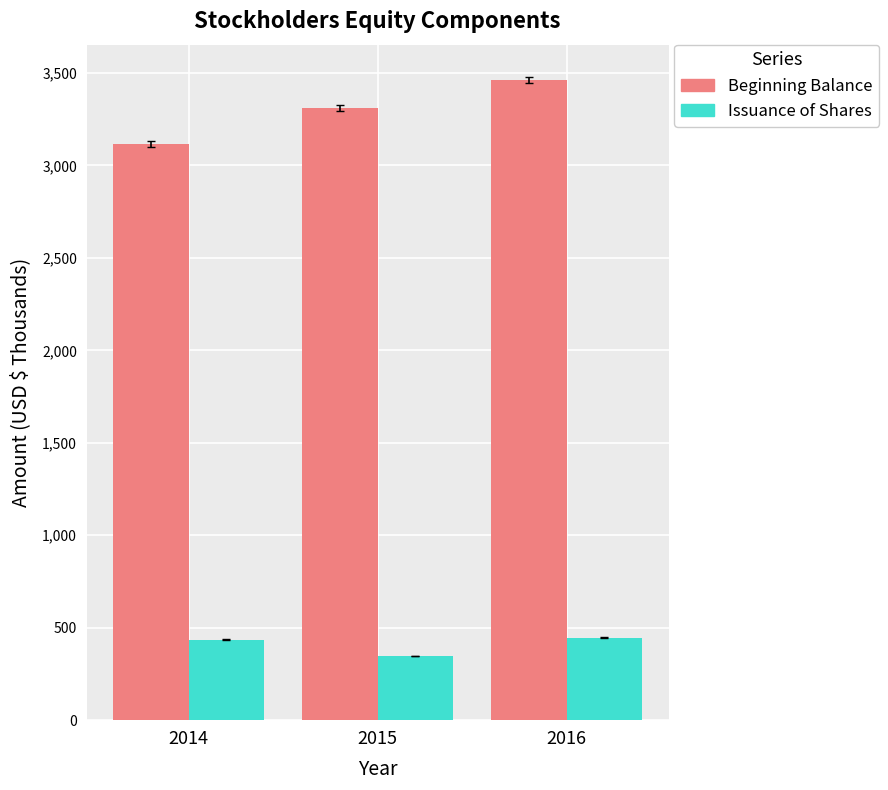

What is the total value across all series at 2016?

3908.5